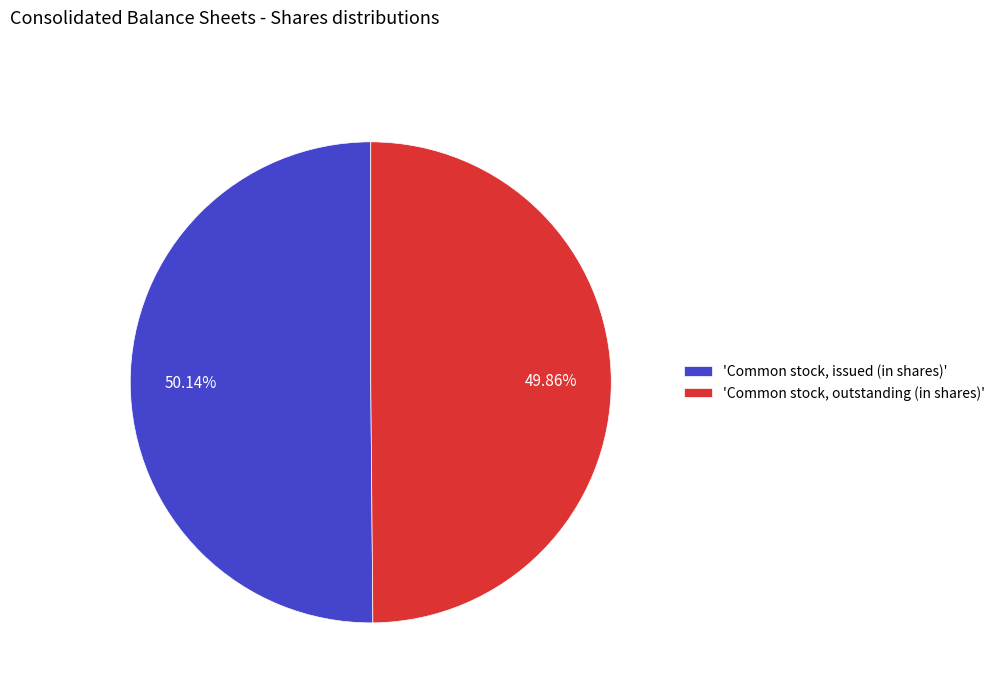

How many slices are in this pie chart?

2